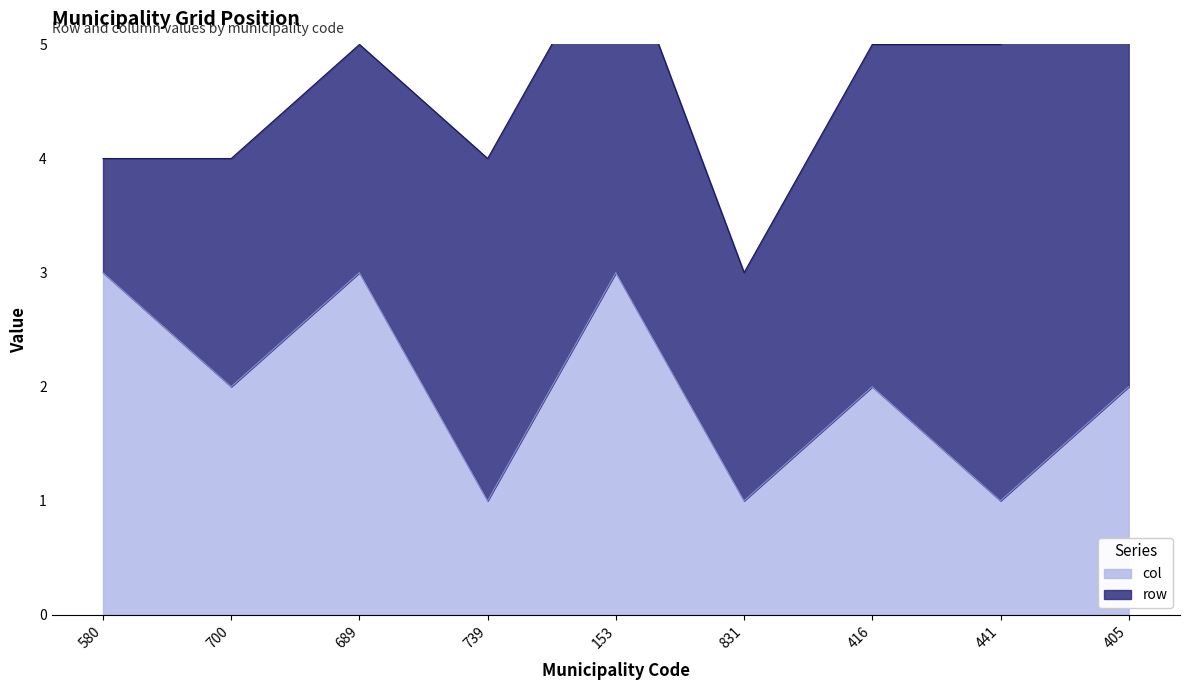

The chart shows a value of 2 at 416. True or false?

True